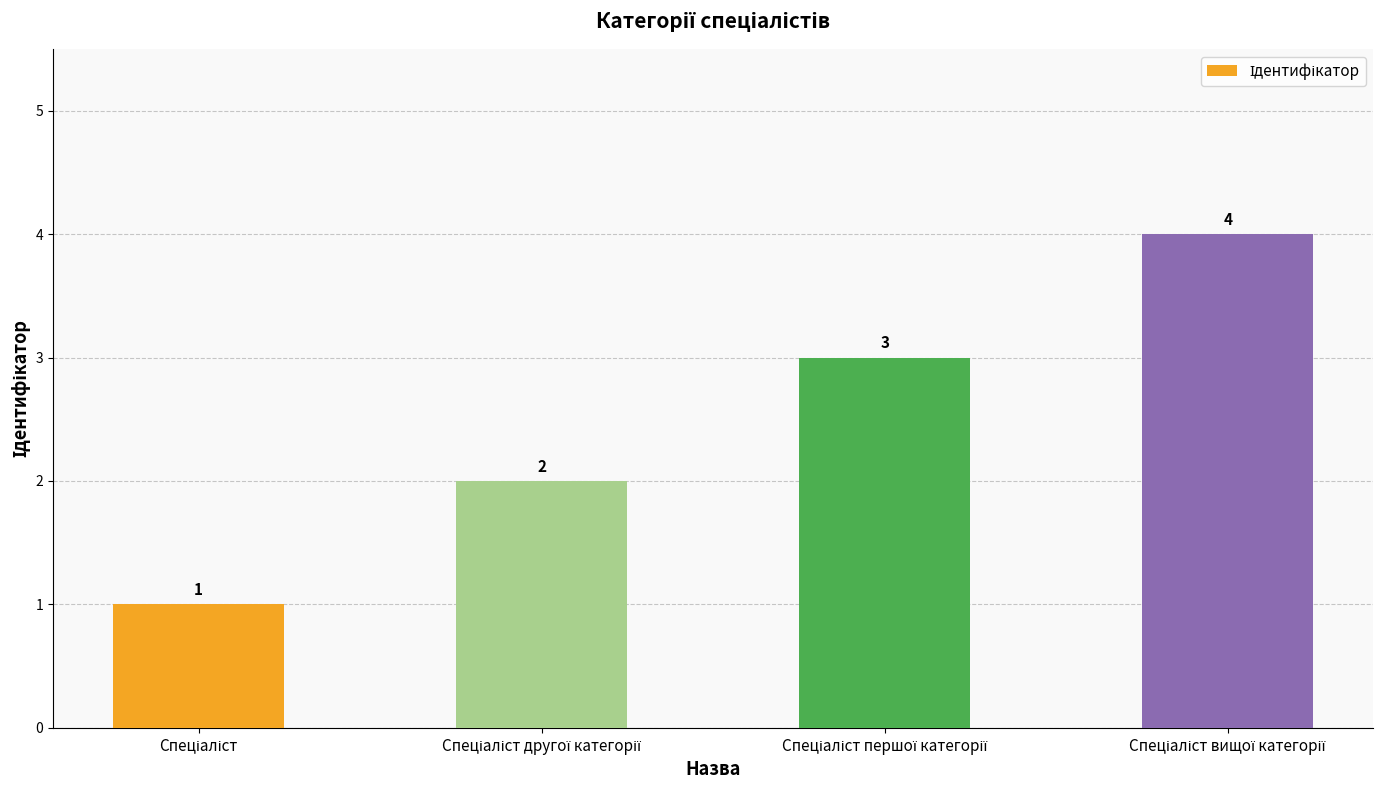

What is the sum of all values?

10